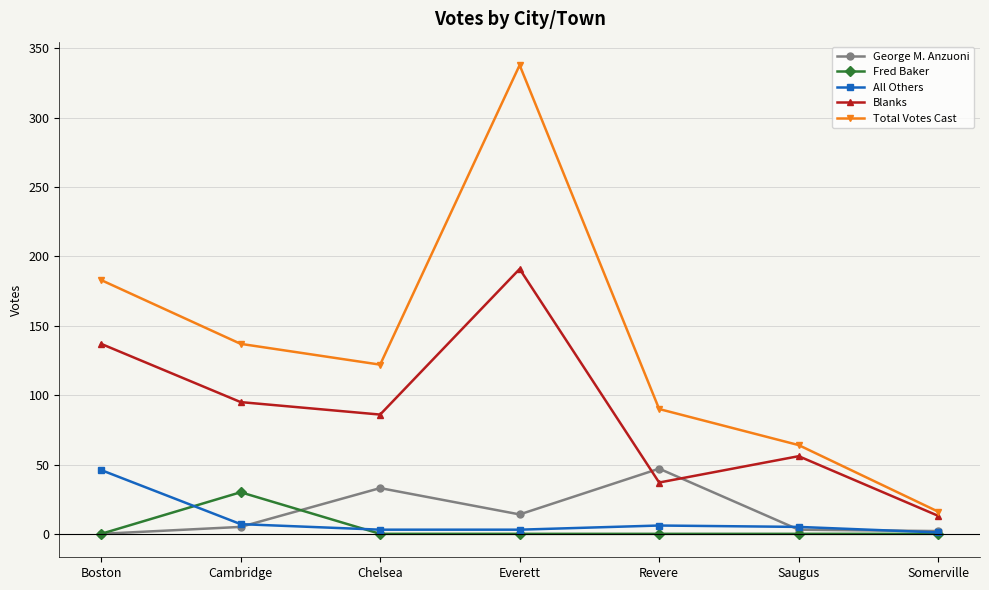

True or false: Fred Baker has a value of 0 at Saugus.

True